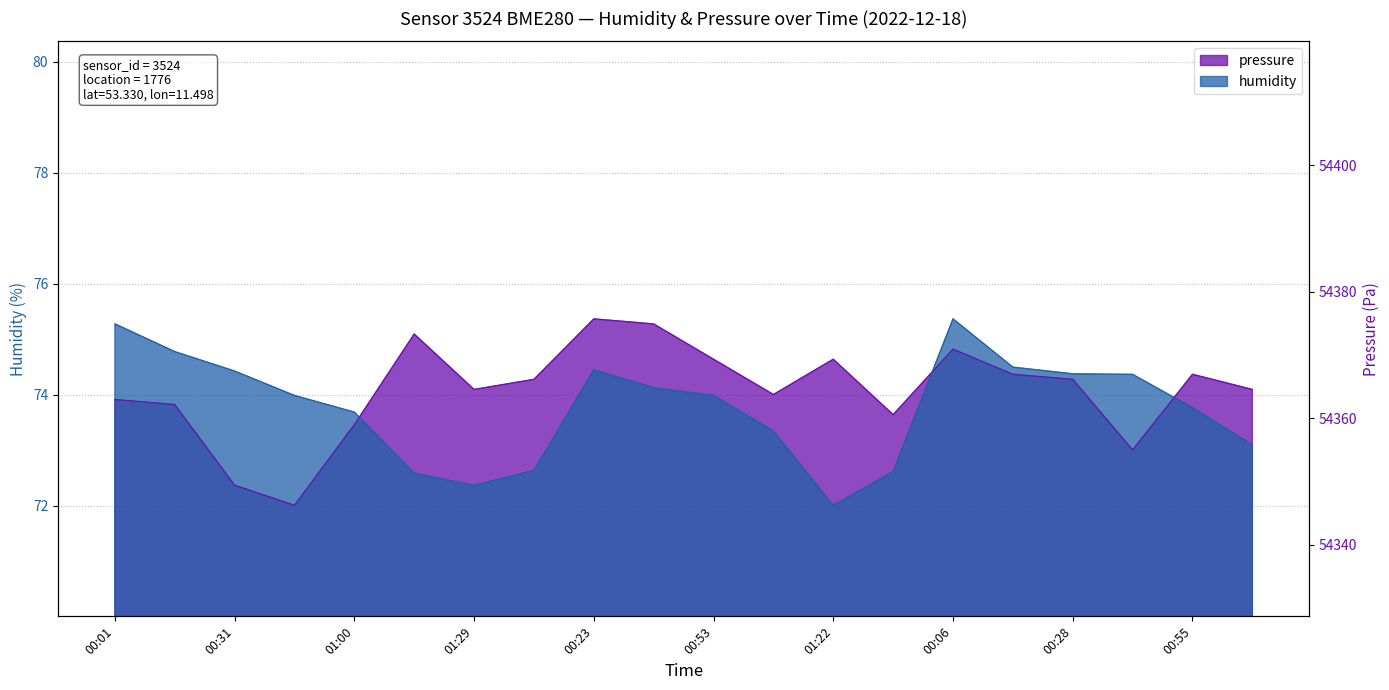

How many intersections are there between humidity and pressure_scaled?

3